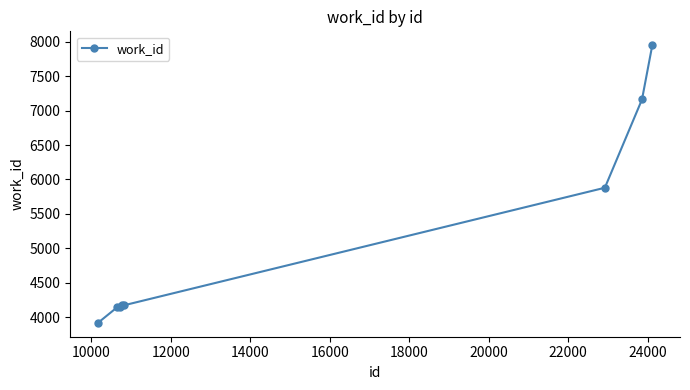

What is the smallest value displayed?

3916